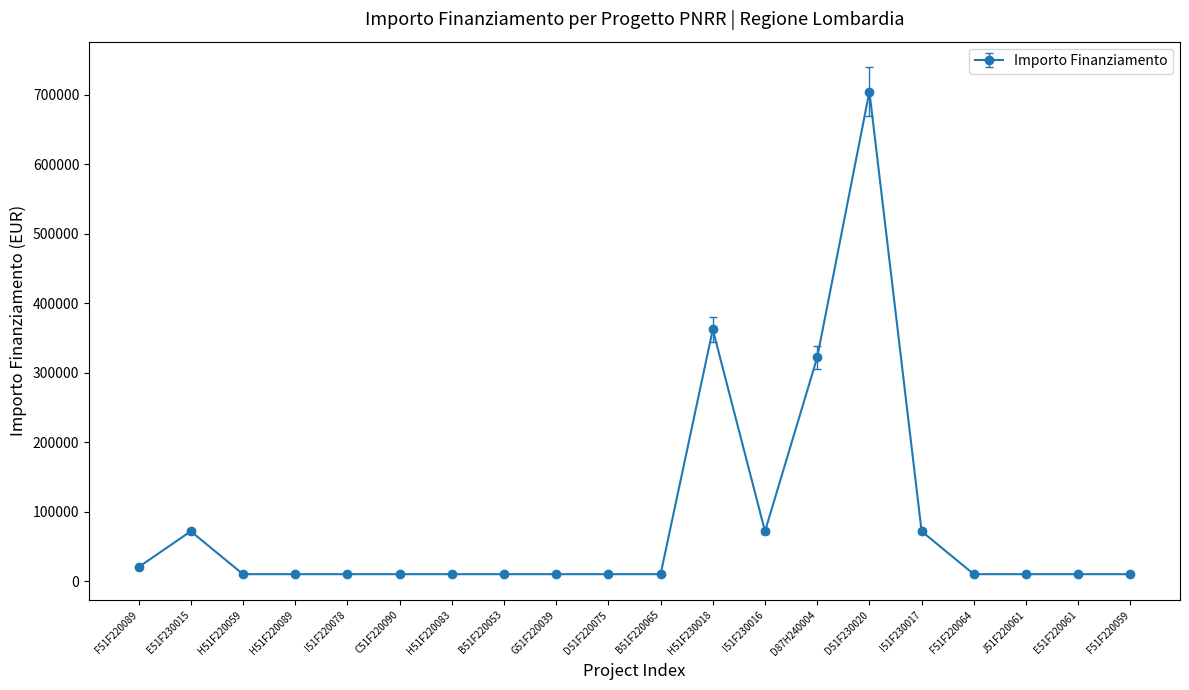

What is the label of the 12th point from the right?

G51F220039